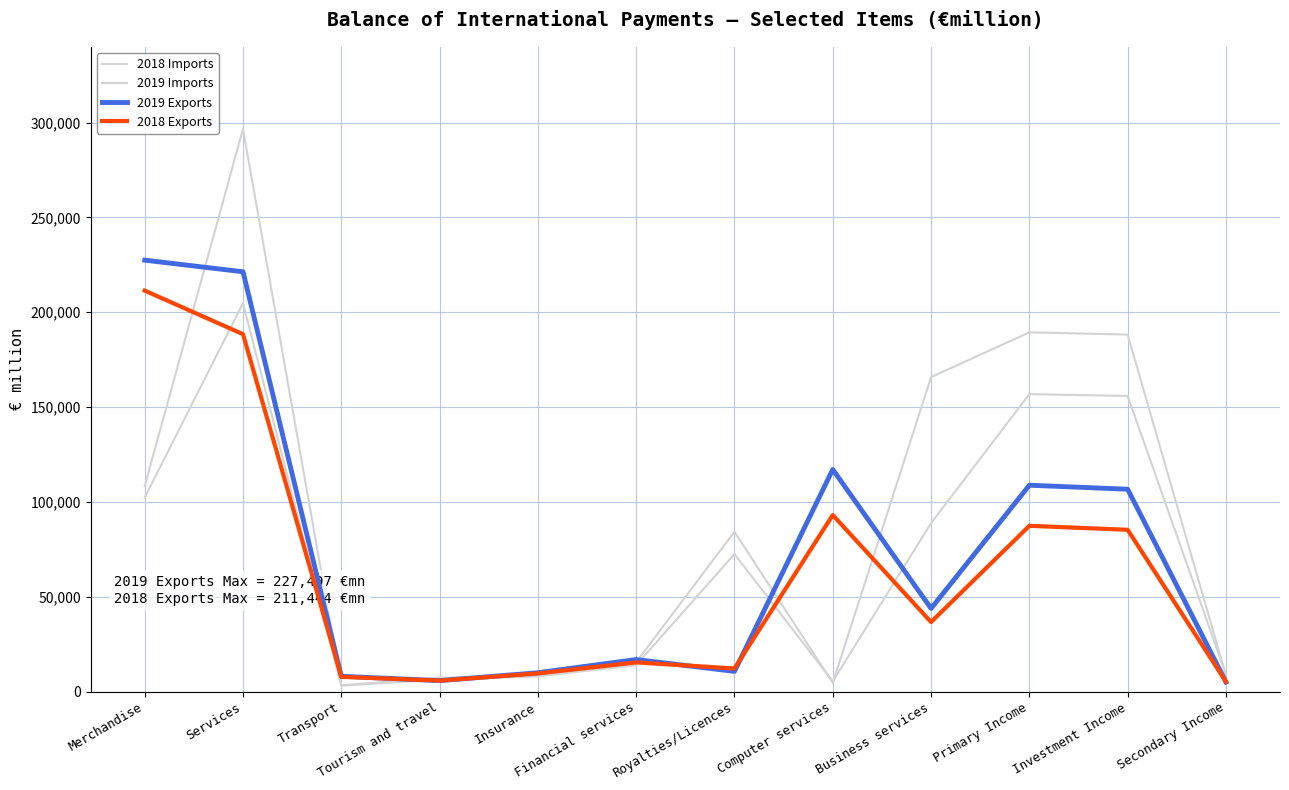

In 2018 Imports, how many points are higher than both neighbors (excluding endpoints)?

3